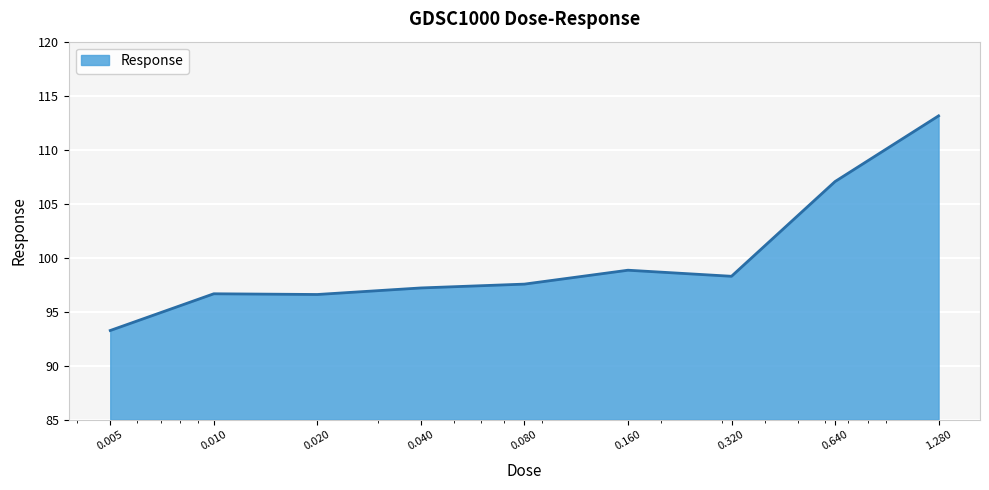

What is the minimum value shown in the chart?

93.2